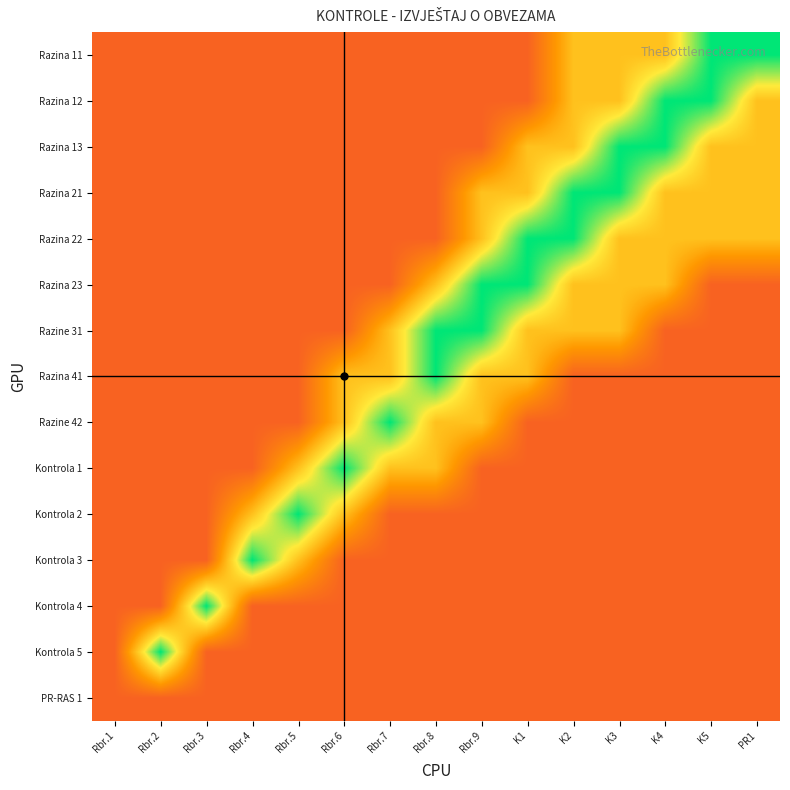

Reading right to left, extract all data points from this chart.

Razina 11: PR1=0.0	K5=0.0	K4=0.5	K3=0.5	K2=0.5	K1=0.8	Rbr.9=0.8	Rbr.8=0.8	Rbr.7=0.8	Rbr.6=0.8	Rbr.5=0.8	Rbr.4=0.8	Rbr.3=0.8	Rbr.2=0.8	Rbr.1=0.8
Razina 12: PR1=0.5	K5=0.0	K4=0.0	K3=0.5	K2=0.5	K1=0.8	Rbr.9=0.8	Rbr.8=0.8	Rbr.7=0.8	Rbr.6=0.8	Rbr.5=0.8	Rbr.4=0.8	Rbr.3=0.8	Rbr.2=0.8	Rbr.1=0.8
Razina 13: PR1=0.5	K5=0.5	K4=0.0	K3=0.0	K2=0.5	K1=0.5	Rbr.9=0.8	Rbr.8=0.8	Rbr.7=0.8	Rbr.6=0.8	Rbr.5=0.8	Rbr.4=0.8	Rbr.3=0.8	Rbr.2=0.8	Rbr.1=0.8
Razina 21: PR1=0.5	K5=0.5	K4=0.5	K3=0.0	K2=0.0	K1=0.5	Rbr.9=0.5	Rbr.8=0.8	Rbr.7=0.8	Rbr.6=0.8	Rbr.5=0.8	Rbr.4=0.8	Rbr.3=0.8	Rbr.2=0.8	Rbr.1=0.8
Razina 22: PR1=0.5	K5=0.5	K4=0.5	K3=0.5	K2=0.0	K1=0.0	Rbr.9=0.5	Rbr.8=0.8	Rbr.7=0.8	Rbr.6=0.8	Rbr.5=0.8	Rbr.4=0.8	Rbr.3=0.8	Rbr.2=0.8	Rbr.1=0.8
Razina 23: PR1=0.8	K5=0.8	K4=0.5	K3=0.5	K2=0.5	K1=0.0	Rbr.9=0.0	Rbr.8=0.5	Rbr.7=0.8	Rbr.6=0.8	Rbr.5=0.8	Rbr.4=0.8	Rbr.3=0.8	Rbr.2=0.8	Rbr.1=0.8
Razine 31: PR1=0.8	K5=0.8	K4=0.8	K3=0.5	K2=0.5	K1=0.5	Rbr.9=0.0	Rbr.8=0.0	Rbr.7=0.5	Rbr.6=0.8	Rbr.5=0.8	Rbr.4=0.8	Rbr.3=0.8	Rbr.2=0.8	Rbr.1=0.8
Razina 41: PR1=0.8	K5=0.8	K4=0.8	K3=0.8	K2=0.8	K1=0.5	Rbr.9=0.5	Rbr.8=0.0	Rbr.7=0.5	Rbr.6=0.5	Rbr.5=0.8	Rbr.4=0.8	Rbr.3=0.8	Rbr.2=0.8	Rbr.1=0.8
Razine 42: PR1=0.8	K5=0.8	K4=0.8	K3=0.8	K2=0.8	K1=0.8	Rbr.9=0.5	Rbr.8=0.5	Rbr.7=0.0	Rbr.6=0.5	Rbr.5=0.8	Rbr.4=0.8	Rbr.3=0.8	Rbr.2=0.8	Rbr.1=0.8
Kontrola 1: PR1=0.8	K5=0.8	K4=0.8	K3=0.8	K2=0.8	K1=0.8	Rbr.9=0.8	Rbr.8=0.5	Rbr.7=0.5	Rbr.6=0.0	Rbr.5=0.5	Rbr.4=0.8	Rbr.3=0.8	Rbr.2=0.8	Rbr.1=0.8
Kontrola 2: PR1=0.8	K5=0.8	K4=0.8	K3=0.8	K2=0.8	K1=0.8	Rbr.9=0.8	Rbr.8=0.8	Rbr.7=0.8	Rbr.6=0.5	Rbr.5=0.0	Rbr.4=0.5	Rbr.3=0.8	Rbr.2=0.8	Rbr.1=0.8
Kontrola 3: PR1=0.8	K5=0.8	K4=0.8	K3=0.8	K2=0.8	K1=0.8	Rbr.9=0.8	Rbr.8=0.8	Rbr.7=0.8	Rbr.6=0.8	Rbr.5=0.5	Rbr.4=0.0	Rbr.3=0.8	Rbr.2=0.8	Rbr.1=0.8
Kontrola 4: PR1=0.8	K5=0.8	K4=0.8	K3=0.8	K2=0.8	K1=0.8	Rbr.9=0.8	Rbr.8=0.8	Rbr.7=0.8	Rbr.6=0.8	Rbr.5=0.8	Rbr.4=0.8	Rbr.3=0.0	Rbr.2=0.8	Rbr.1=0.8
Kontrola 5: PR1=0.8	K5=0.8	K4=0.8	K3=0.8	K2=0.8	K1=0.8	Rbr.9=0.8	Rbr.8=0.8	Rbr.7=0.8	Rbr.6=0.8	Rbr.5=0.8	Rbr.4=0.8	Rbr.3=0.8	Rbr.2=0.0	Rbr.1=0.8
PR-RAS 1: PR1=0.8	K5=0.8	K4=0.8	K3=0.8	K2=0.8	K1=0.8	Rbr.9=0.8	Rbr.8=0.8	Rbr.7=0.8	Rbr.6=0.8	Rbr.5=0.8	Rbr.4=0.8	Rbr.3=0.8	Rbr.2=0.8	Rbr.1=0.8